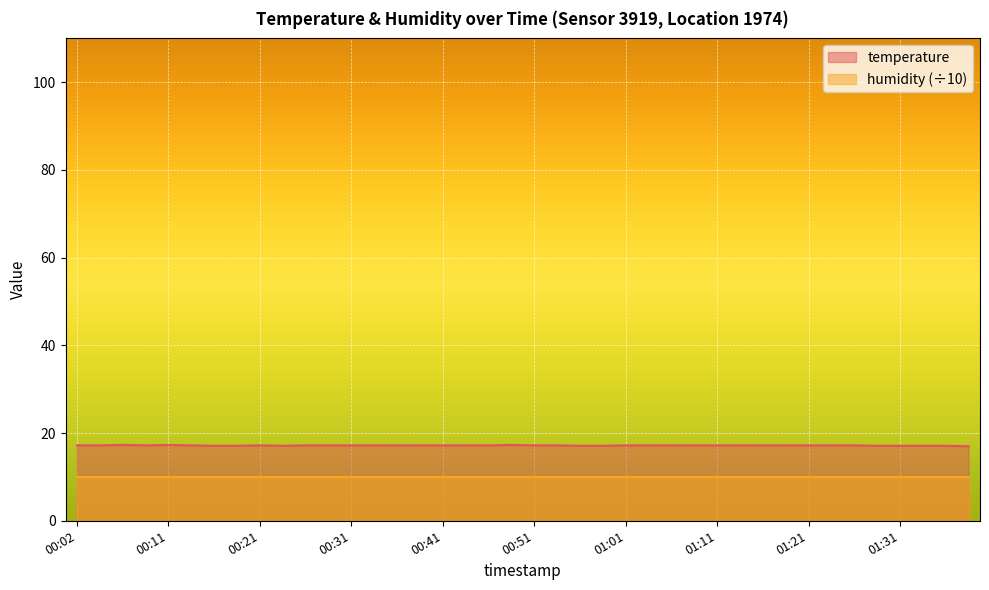

What is the difference between the maximum and minimum values?

0.3